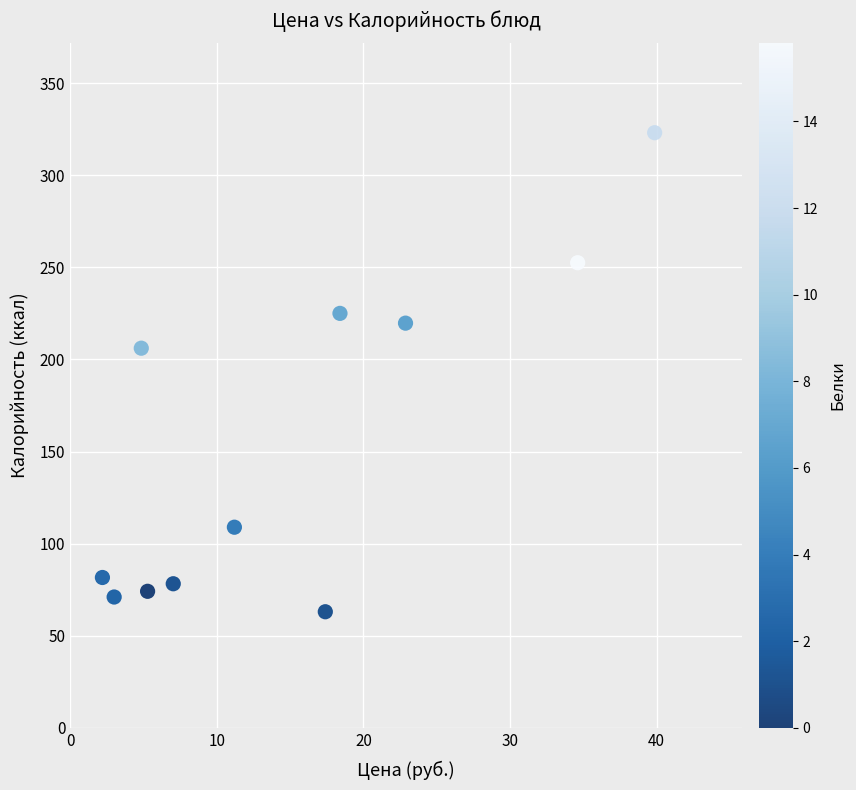

What is the average X value?

15.2